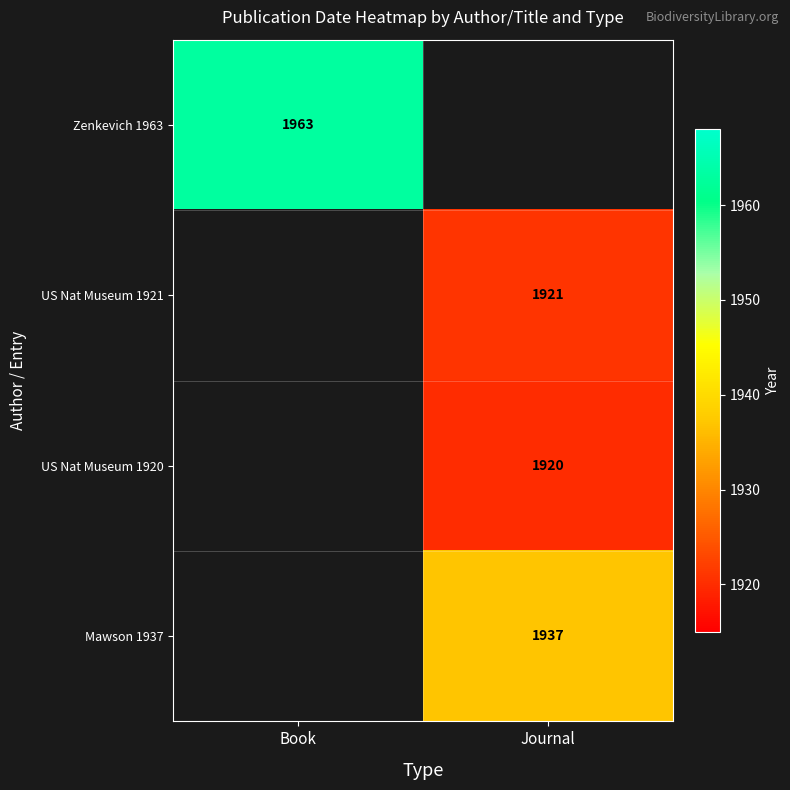

True or false: Mawson 1937 has a value of 1937 at Journal.

True